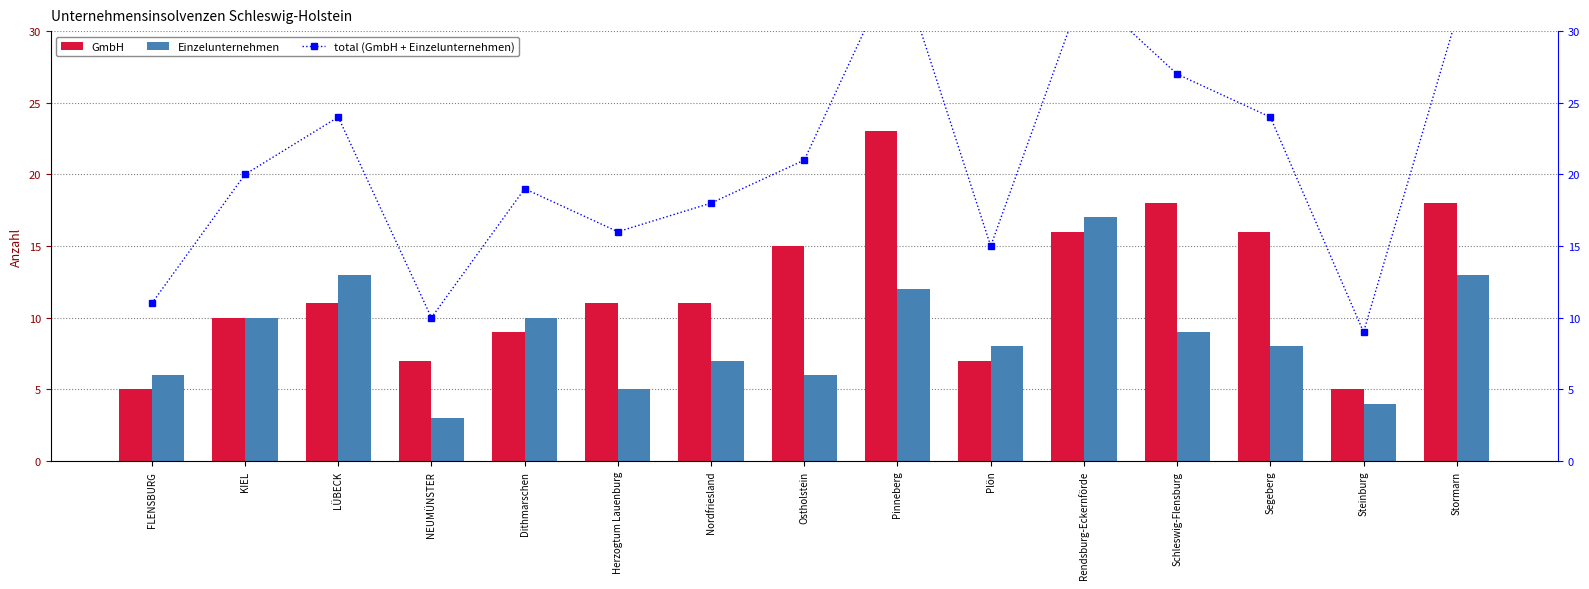

What is the label of the 8th bar from the left?

Ostholstein